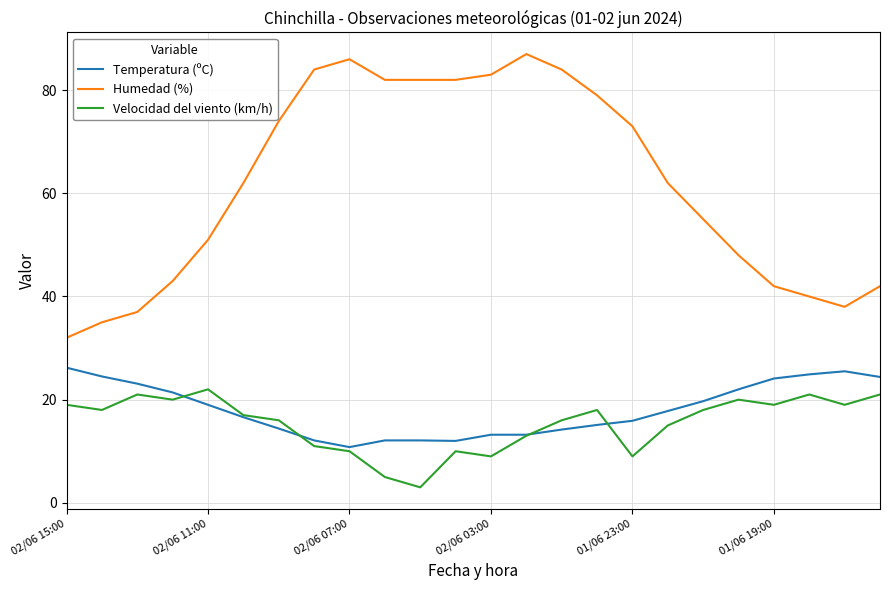

Which series has the largest total across all categories?

Humedad (%)